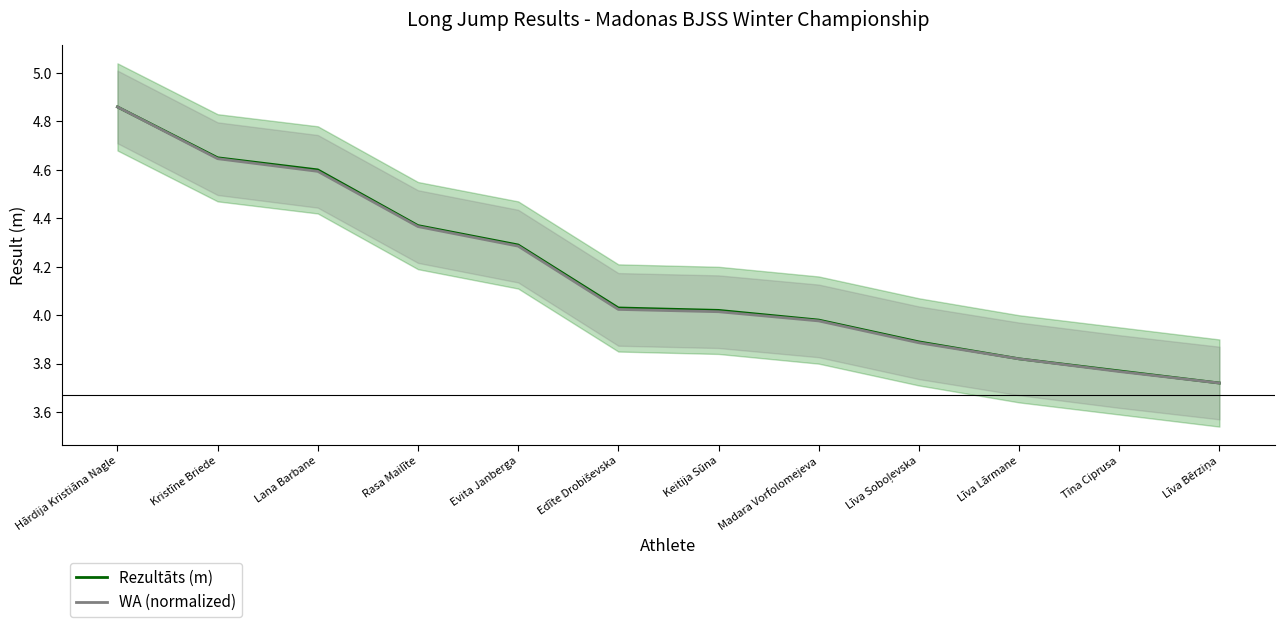

What is the label of the 11th point from the left?

Tīna Ciprusa